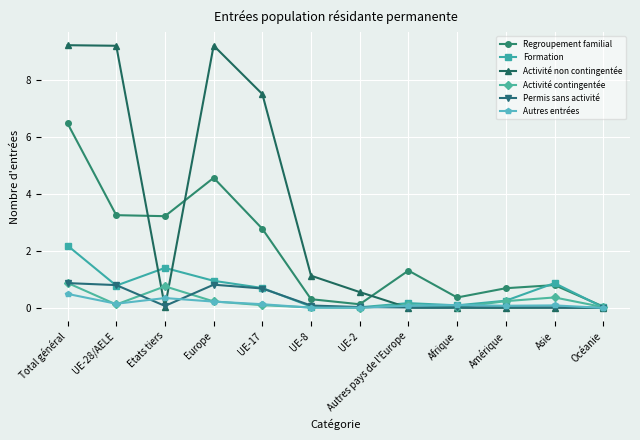

Which series changed the most between Europe and Amérique?

Activité non contingentée